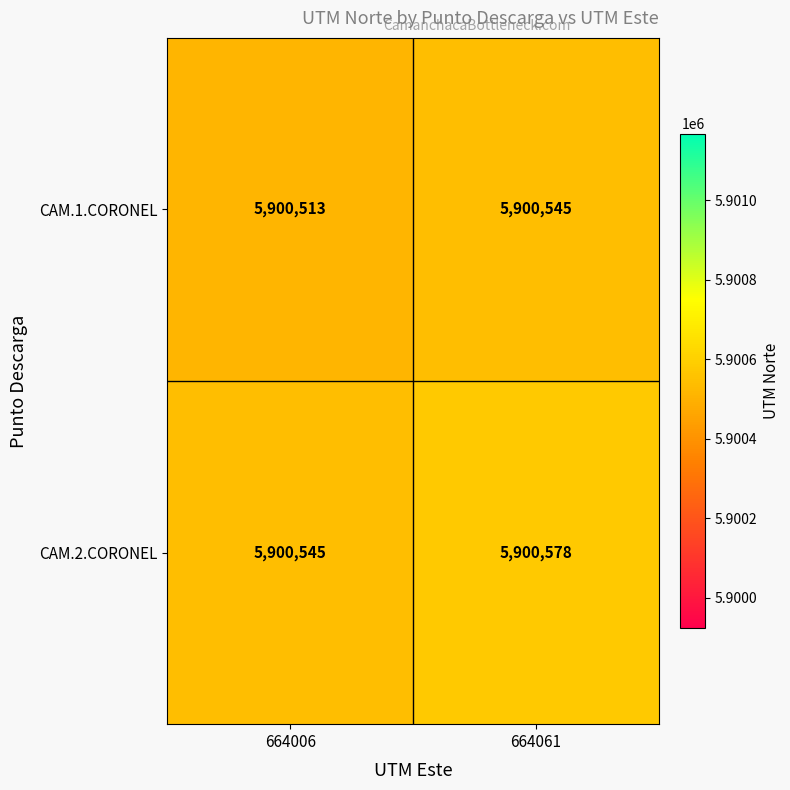

The CAM.2.CORONEL series shows 10217196 at 664061. True or false?

False